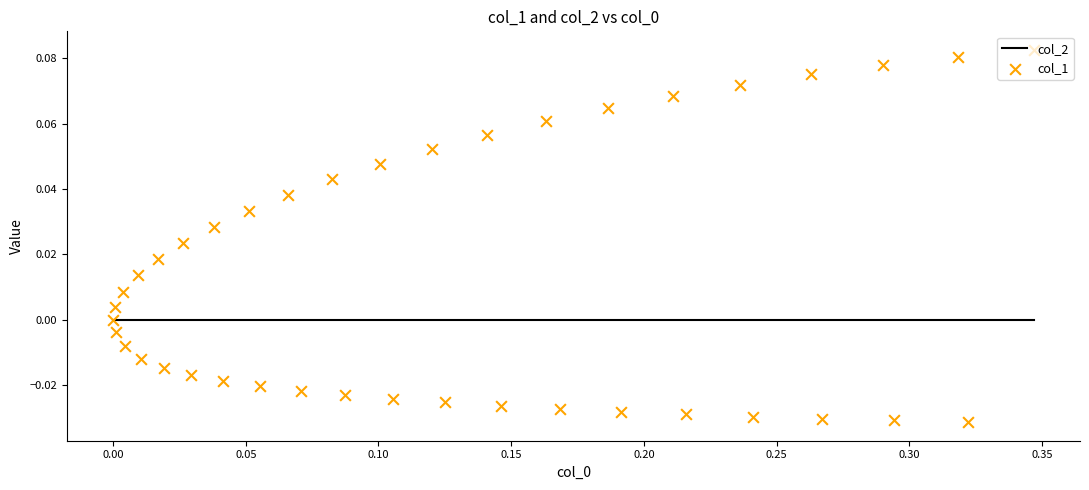

Which series contains the highest Y value?

col_1